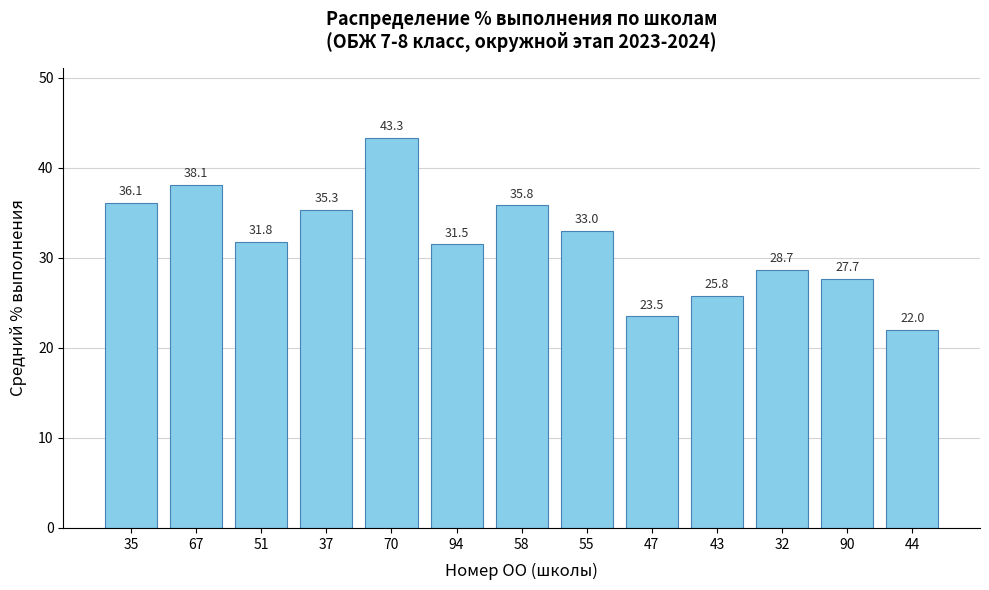

What is the label of the 10th bar from the right?

37